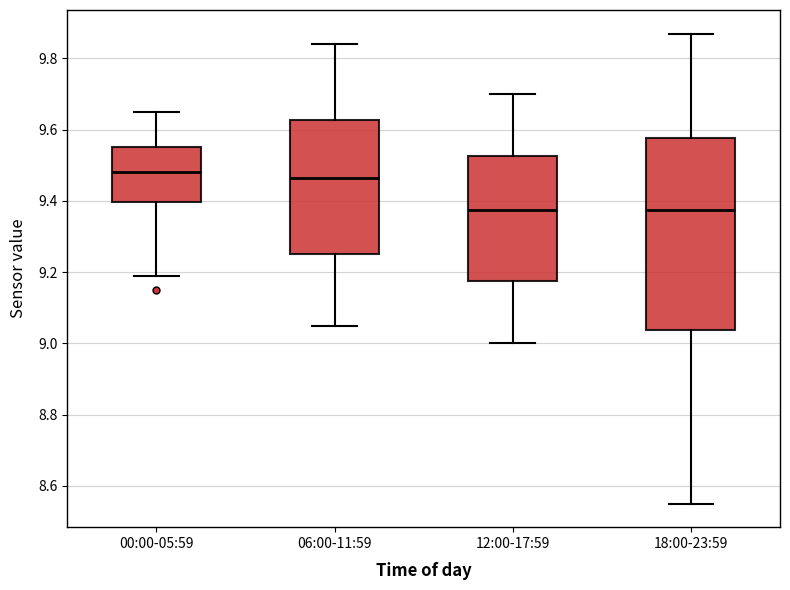

Which box is the tallest, from its lower edge to its upper edge?

18:00-23:59